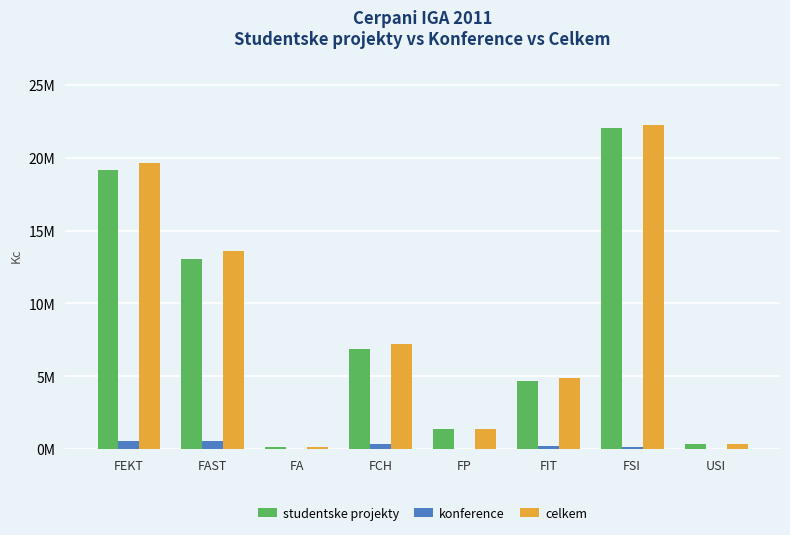

What are all the series names shown in the legend?

studentske projekty, konference, celkem